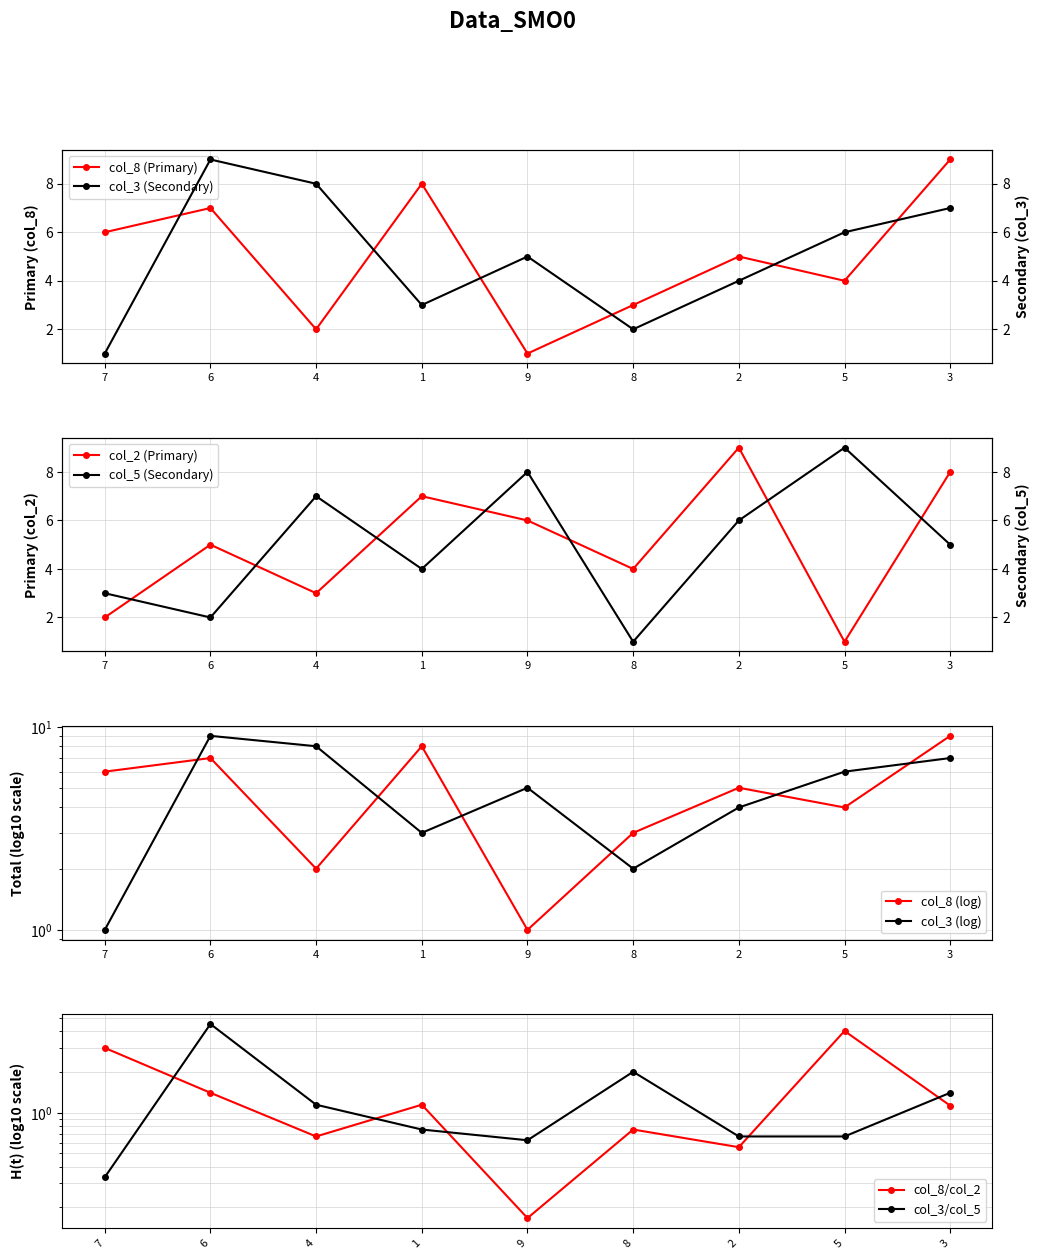

What is the total value across all series at 6?

23